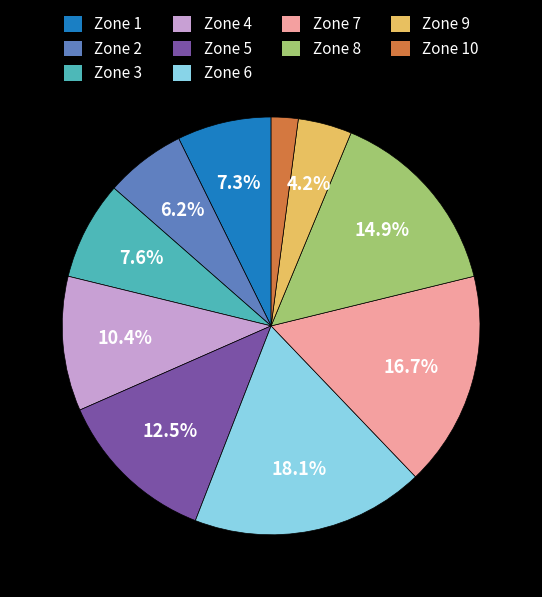

To the nearest percent, what is the difference between the largest and smallest slice percentages?

16%